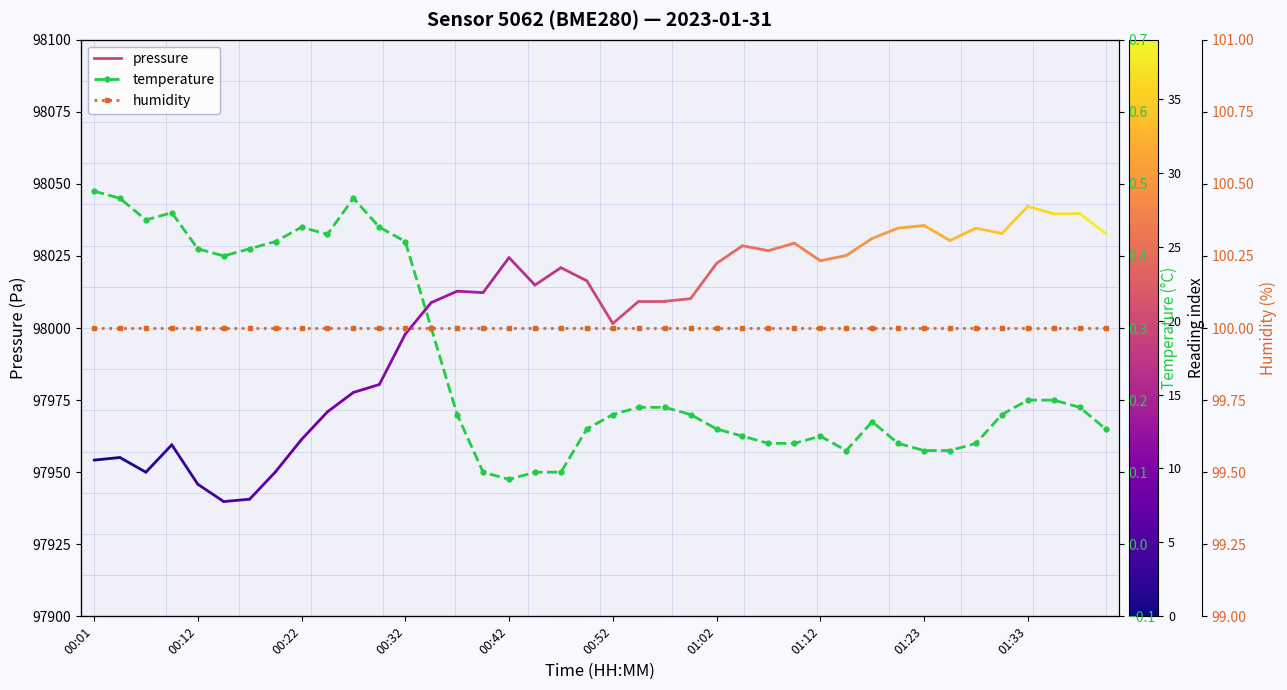

What is the value of the humidity point at the 11th from the left?

100.0